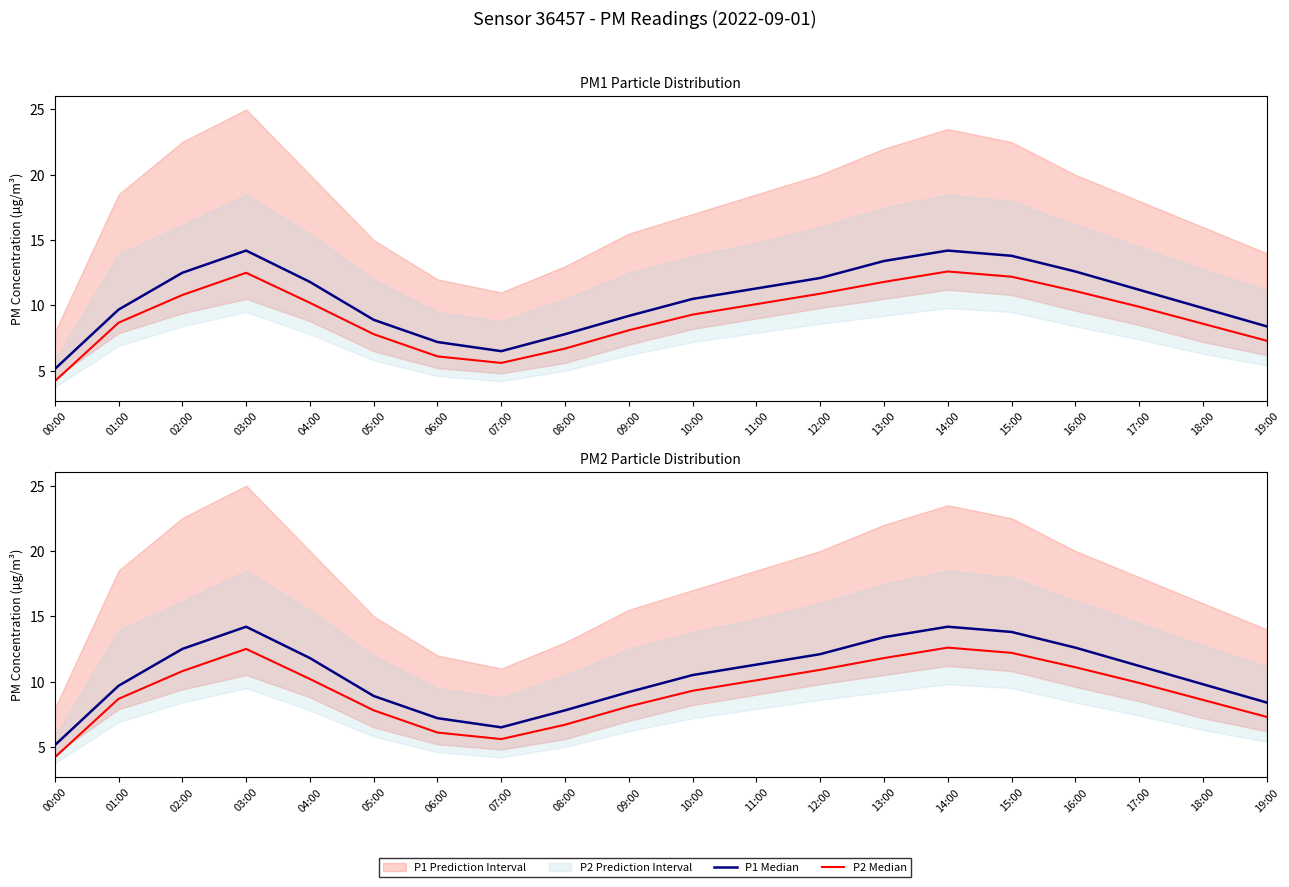

Rank the series by their average value, from highest to lowest.

P1 Median, P2 Median